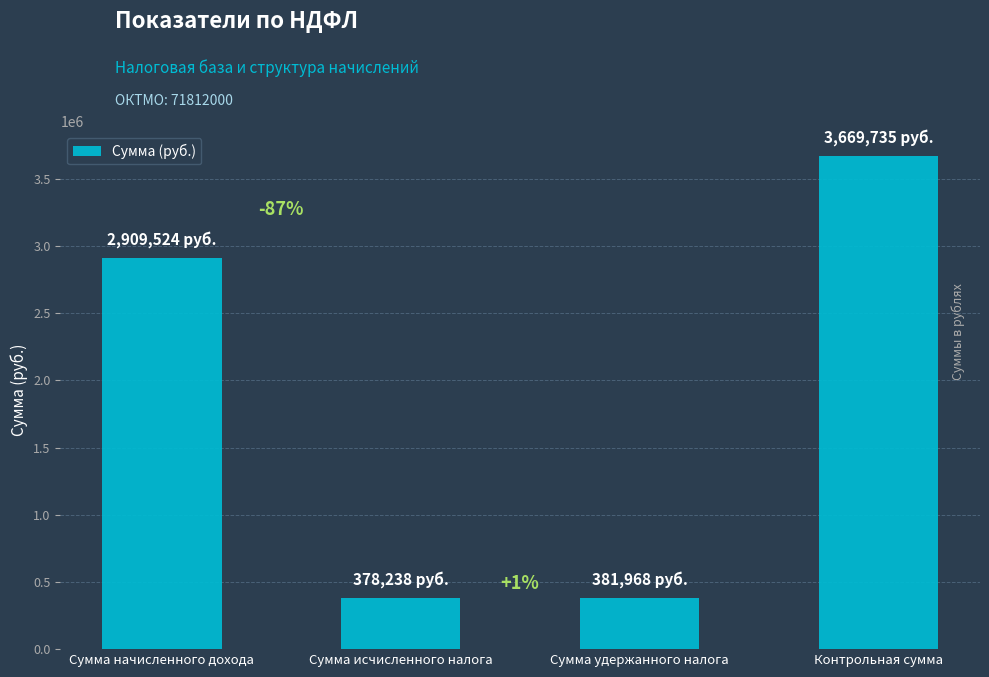

Does the chart contain any negative values?

No